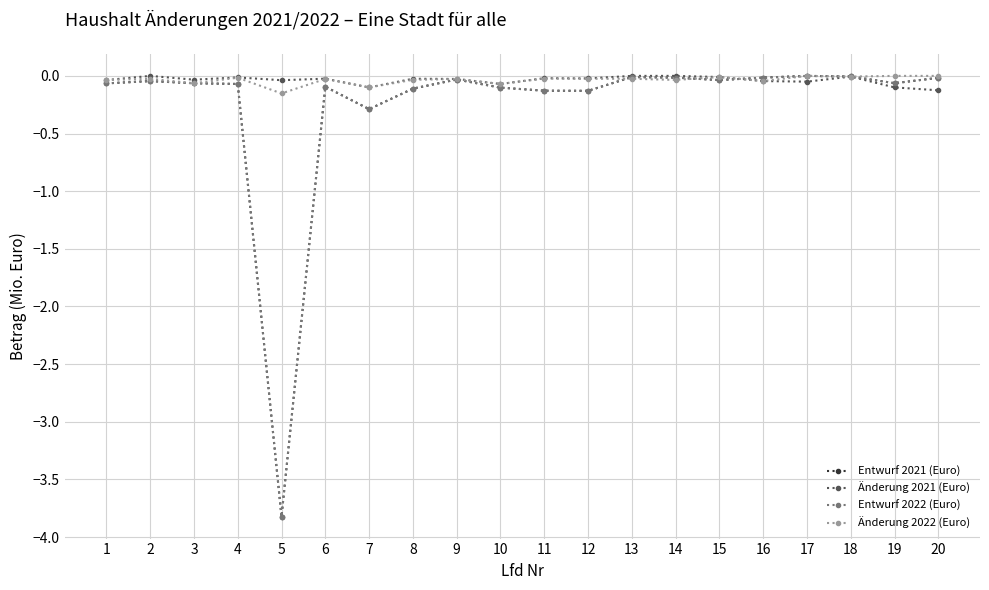

The Änderung 2021 (Euro) series shows -0.0 at 5. True or false?

False